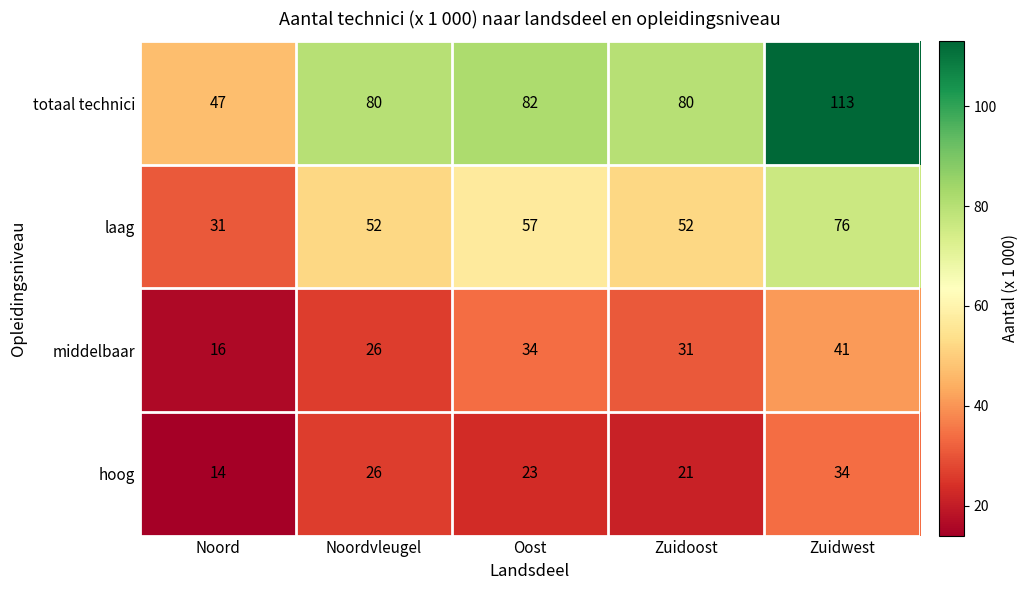

What is the lowest value of the hoog series?

14